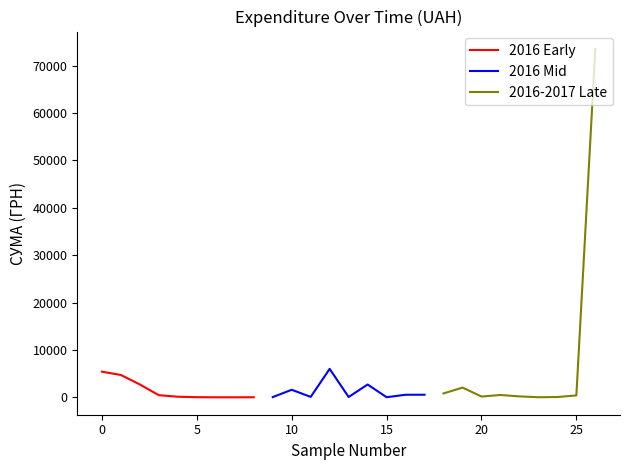

Rank the series by their maximum value, from lowest to highest.

2016 Early, 2016 Mid, 2016-2017 Late